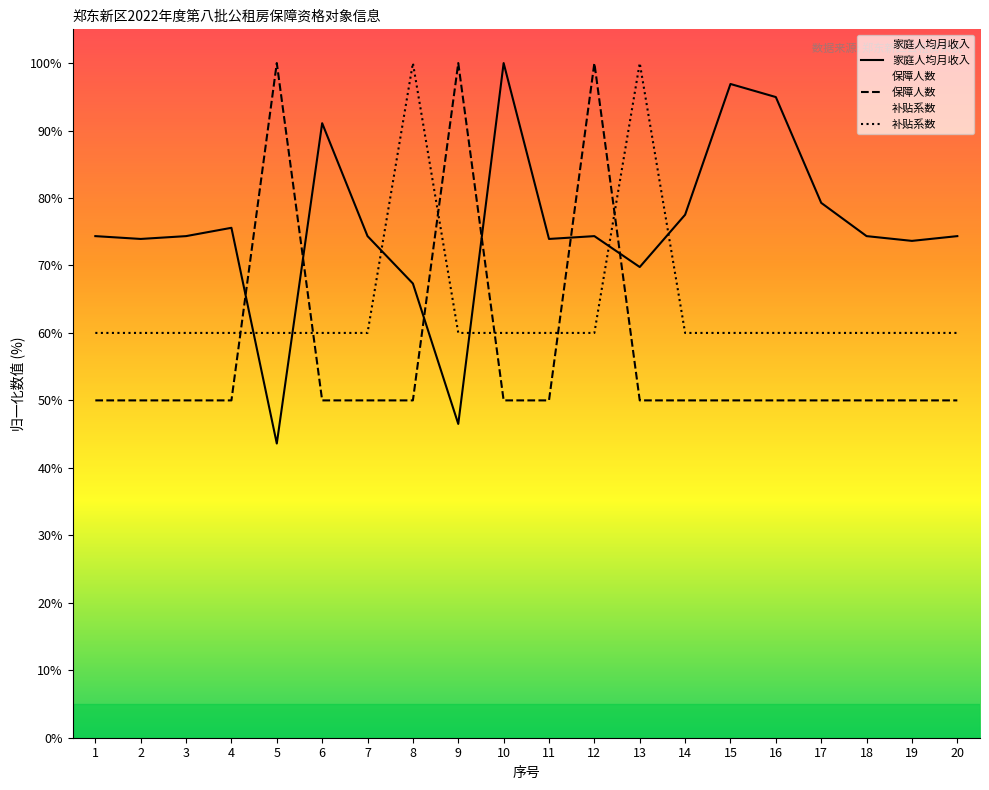

Reading left to right, what are all the values shown in this chart?

家庭人均月收入: 1=74.3	2=73.9	3=74.3	4=75.6	5=43.6	6=91.1	7=74.3	8=67.3	9=46.5	10=100.0	11=73.9	12=74.3	13=69.8	14=77.5	15=96.9	16=95.0	17=79.3	18=74.3	19=73.6	20=74.3
保障人数: 1=50.0	2=50.0	3=50.0	4=50.0	5=100.0	6=50.0	7=50.0	8=50.0	9=100.0	10=50.0	11=50.0	12=100.0	13=50.0	14=50.0	15=50.0	16=50.0	17=50.0	18=50.0	19=50.0	20=50.0
补贴系数: 1=60.0	2=60.0	3=60.0	4=60.0	5=60.0	6=60.0	7=60.0	8=100.0	9=60.0	10=60.0	11=60.0	12=60.0	13=100.0	14=60.0	15=60.0	16=60.0	17=60.0	18=60.0	19=60.0	20=60.0